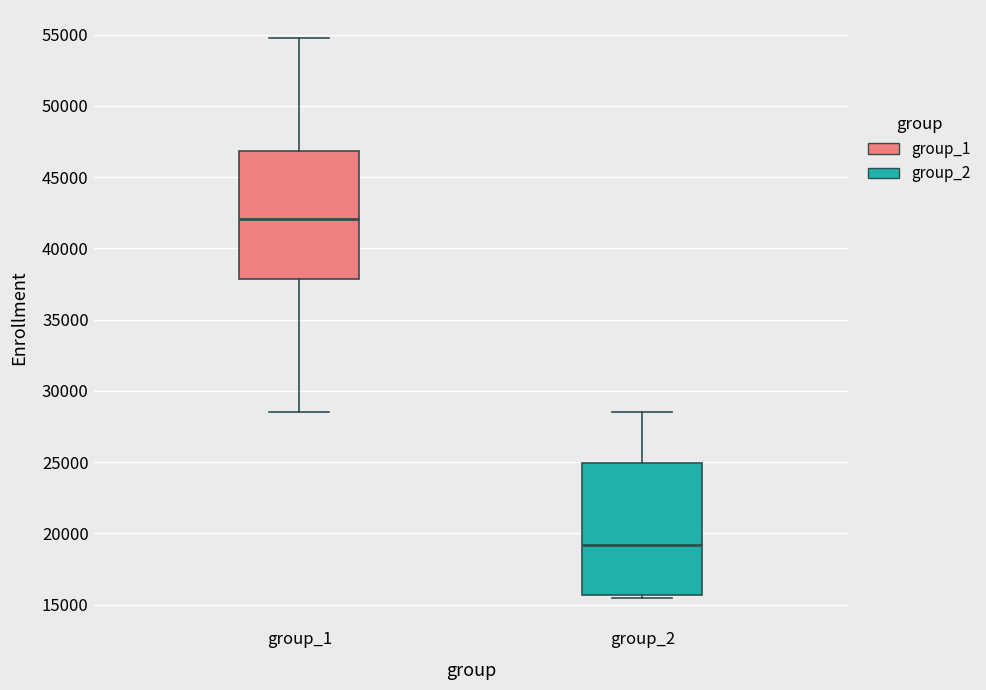

Which box has the lowest median line?

group_2